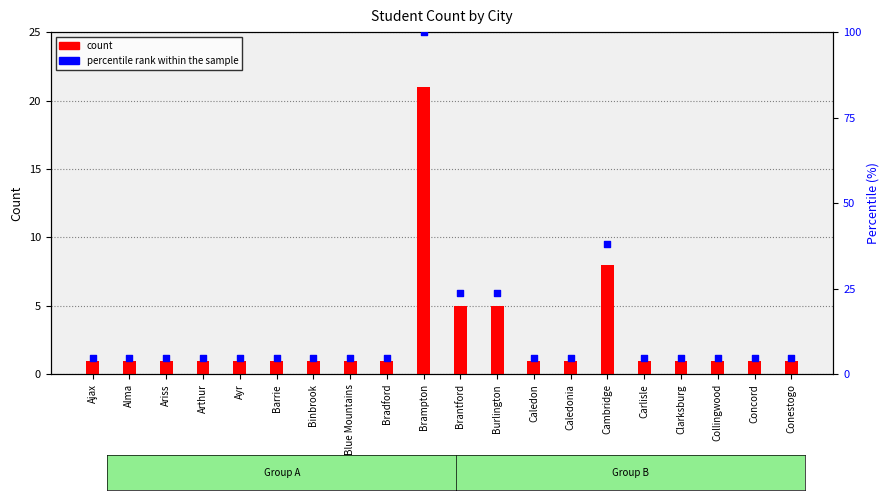

Which series contains the lowest Y value?

count